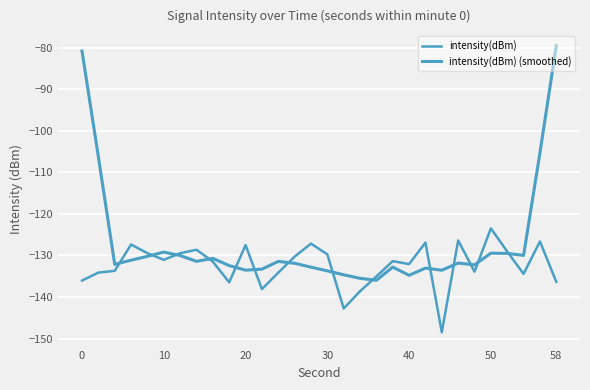

How many lines are shown in the chart?

2